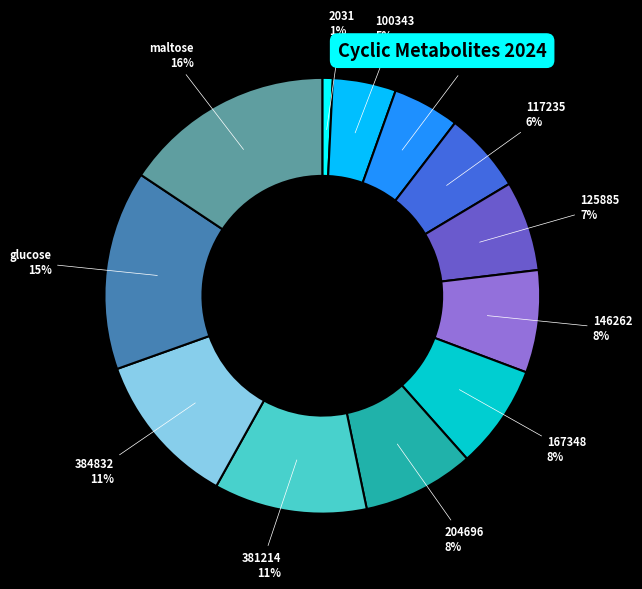

Count the number of slices in the pie.

12